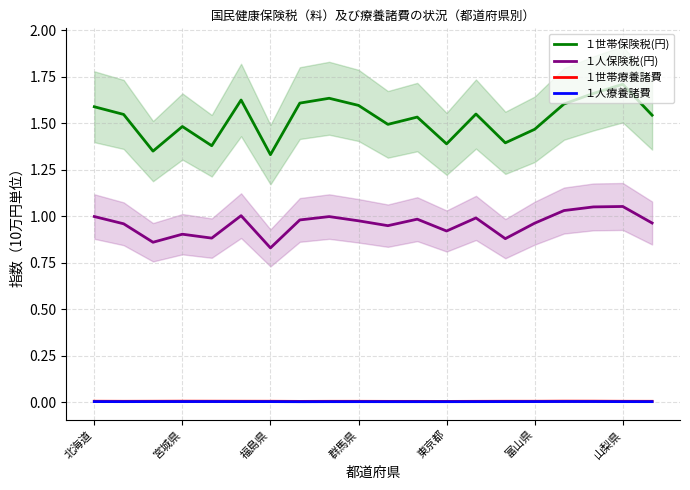

Which series has the largest total across all categories?

１世帯保険税(円)